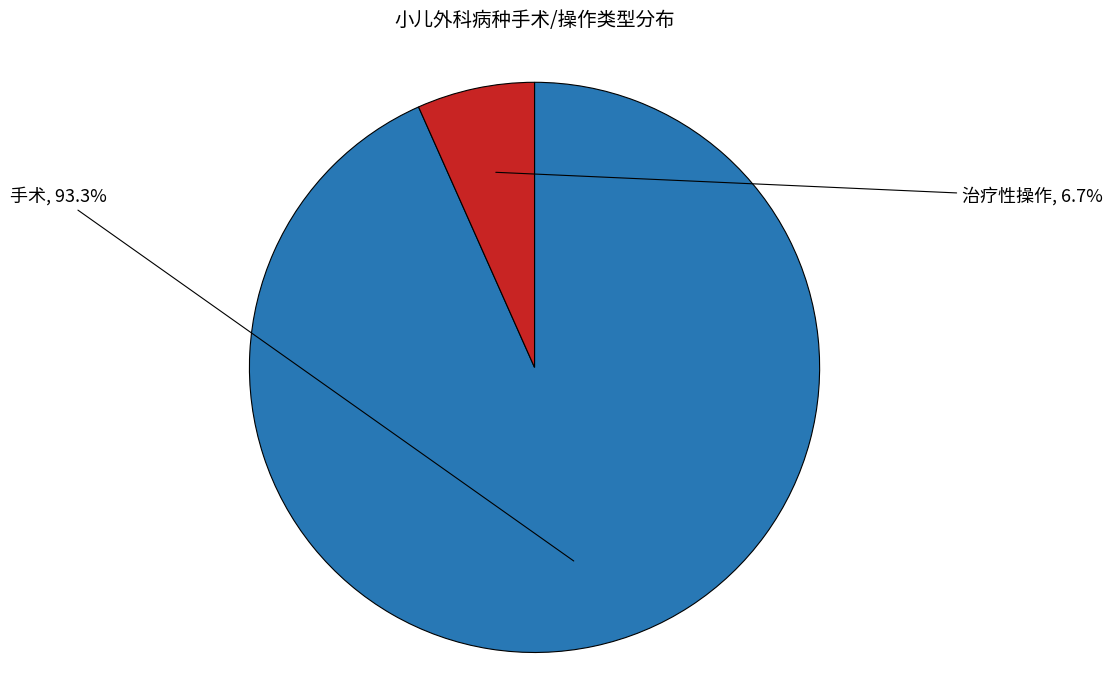

The 手术 slice represents 99% of the pie. True or false?

False